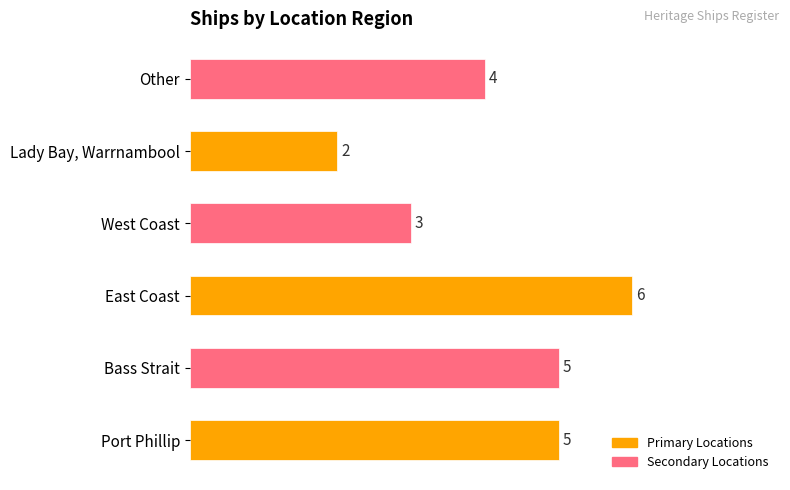

How many values are between 3 and 5?

4